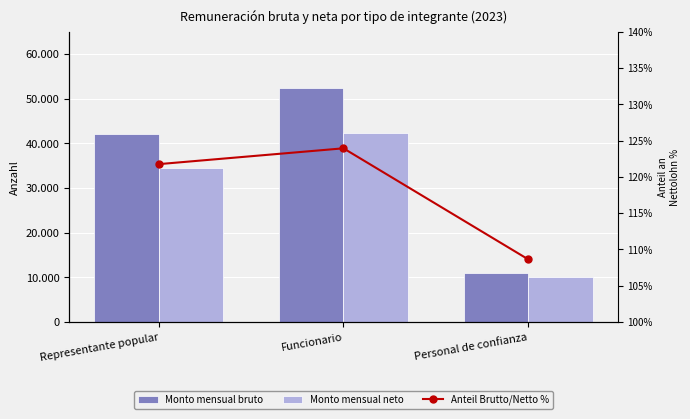

What is the difference between the Monto mensual bruto values at Representante popular and Personal de confianza?

30992.1